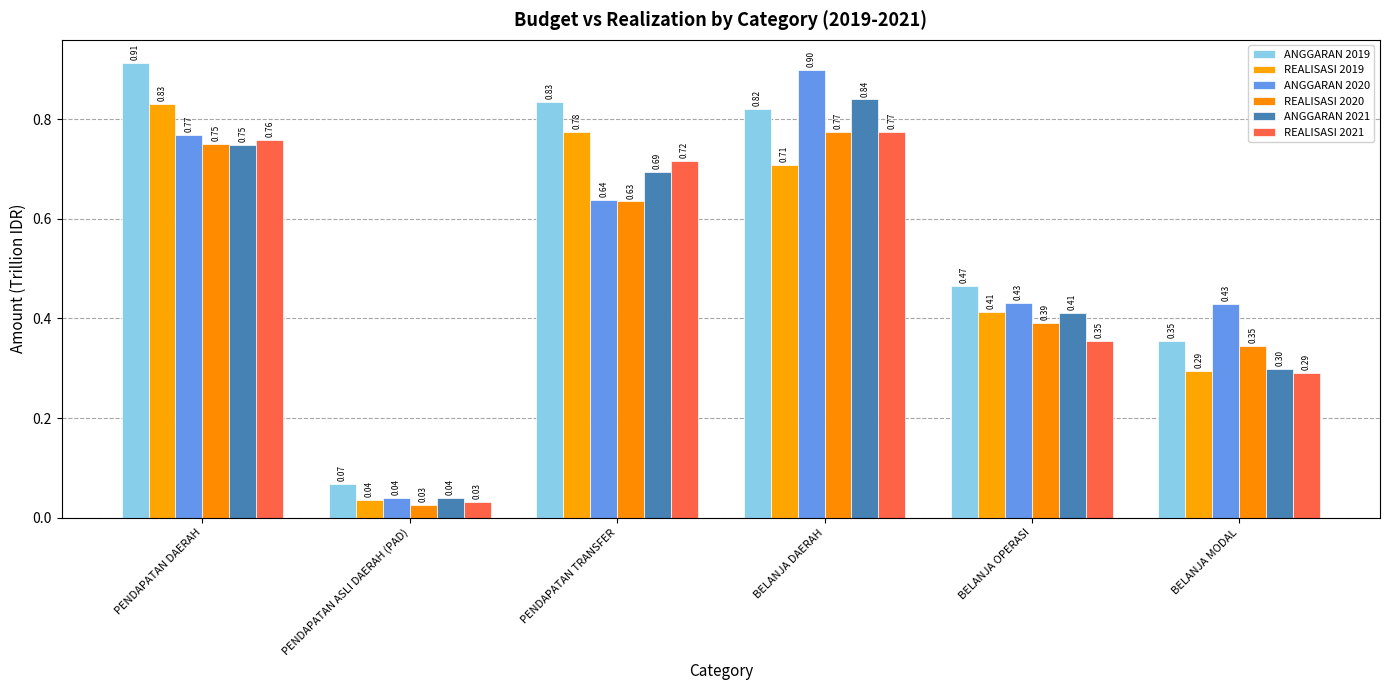

Which has a higher value, PENDAPATAN DAERAH or BELANJA OPERASI?

PENDAPATAN DAERAH